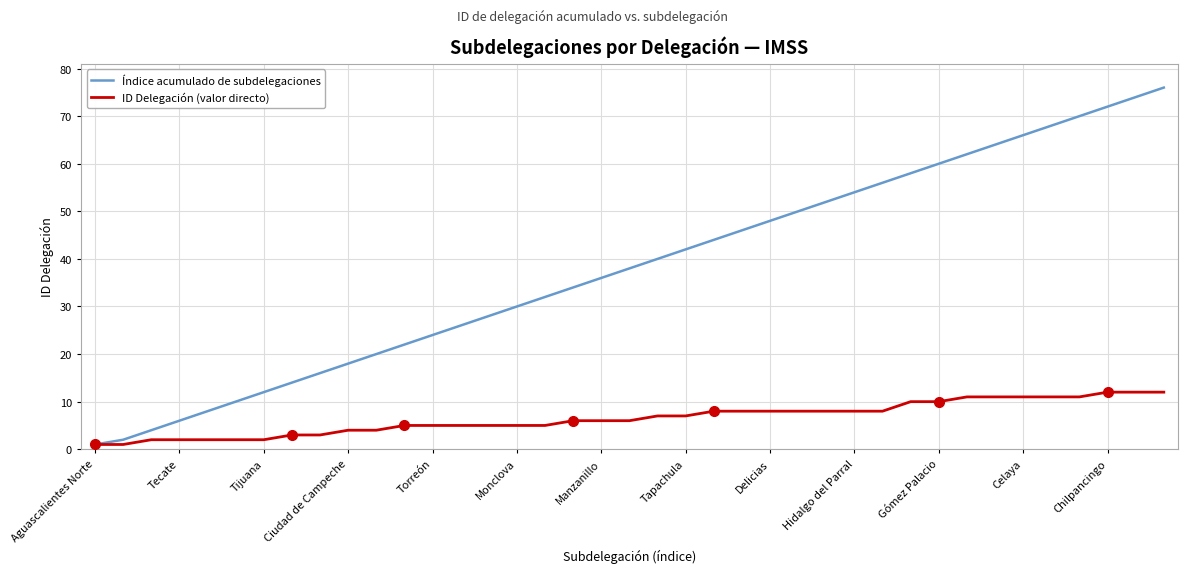

What is the maximum value for Índice acumulado de subdelegaciones?

76